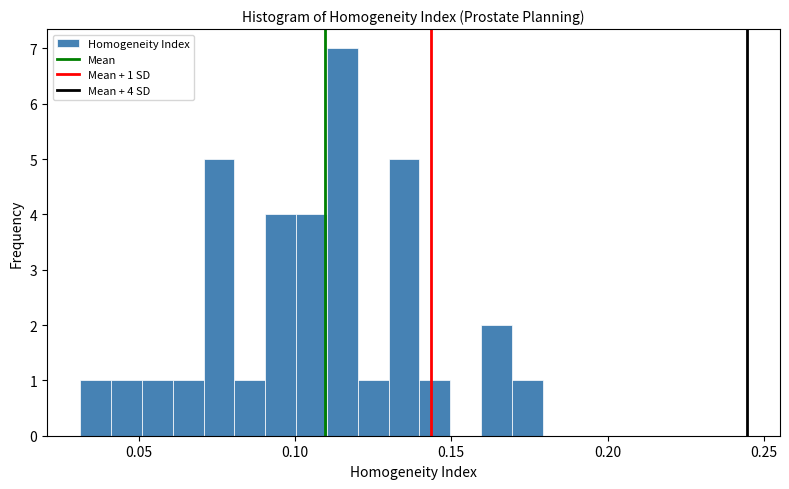

Around what value on the x-axis is the tallest bar? Give the approximate position of its centre, as read against the axis.

0.115